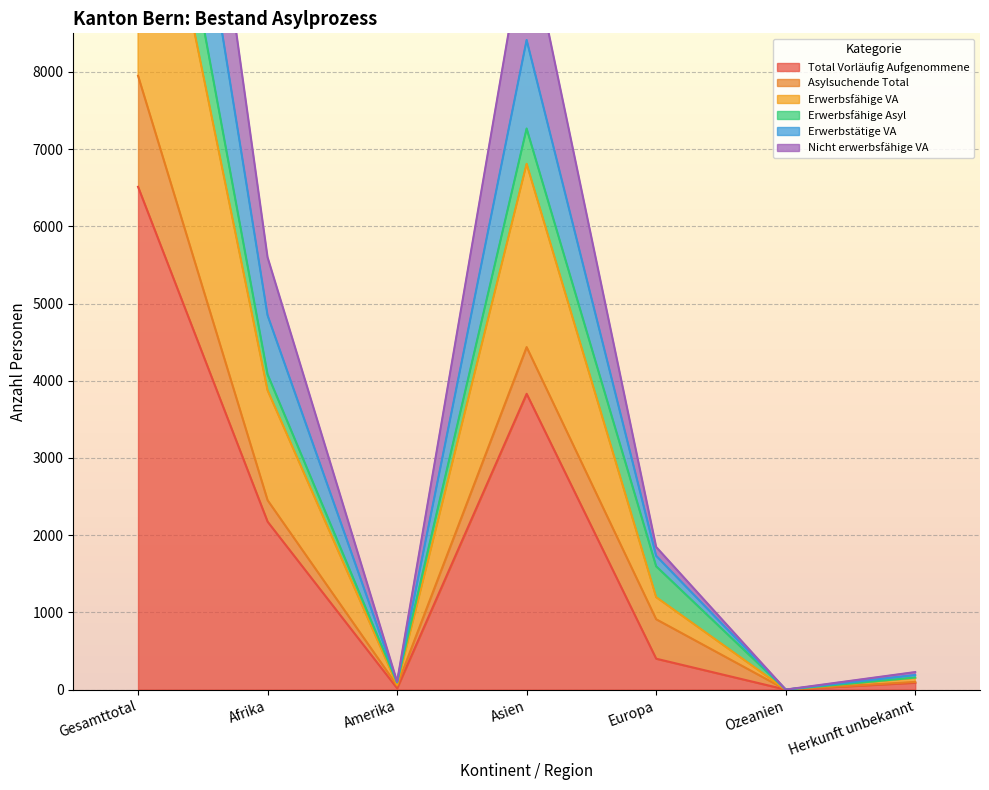

The Total Vorläufig Aufgenommene series shows 456 at Afrika. True or false?

False